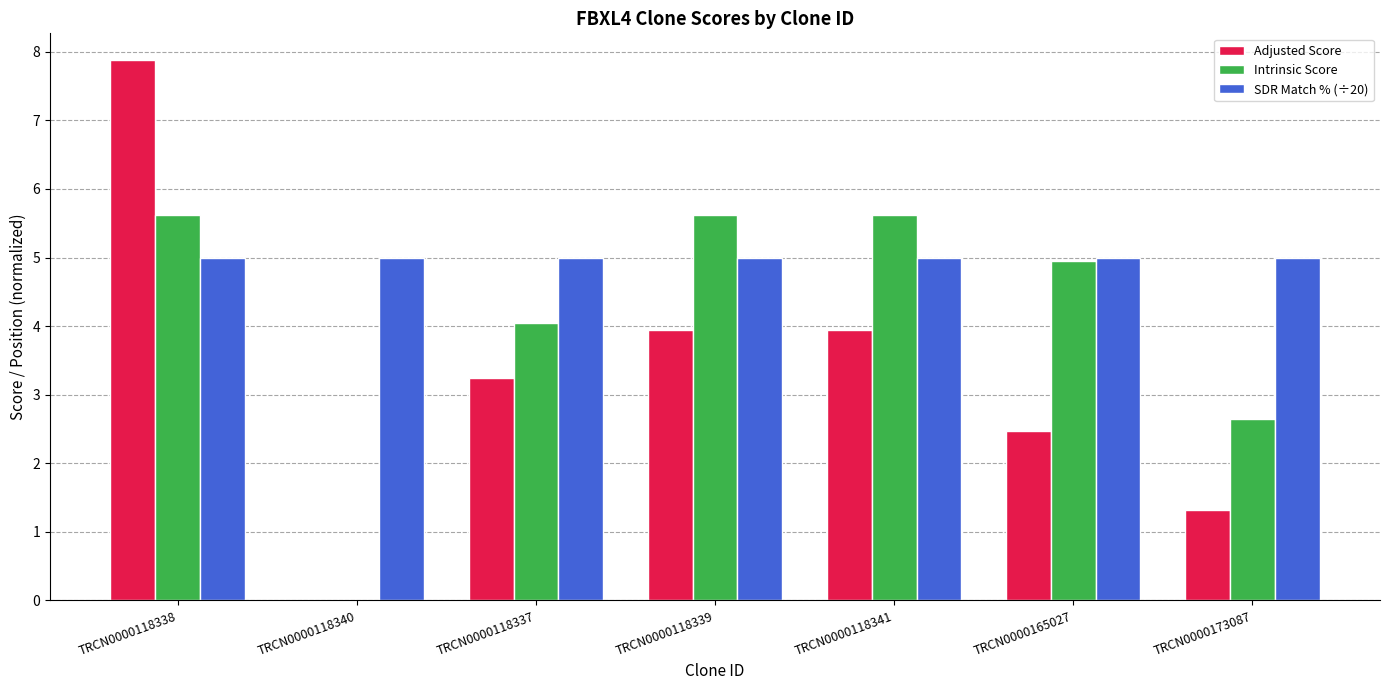

Read the Adjusted Score value at TRCN0000118341.

3.9